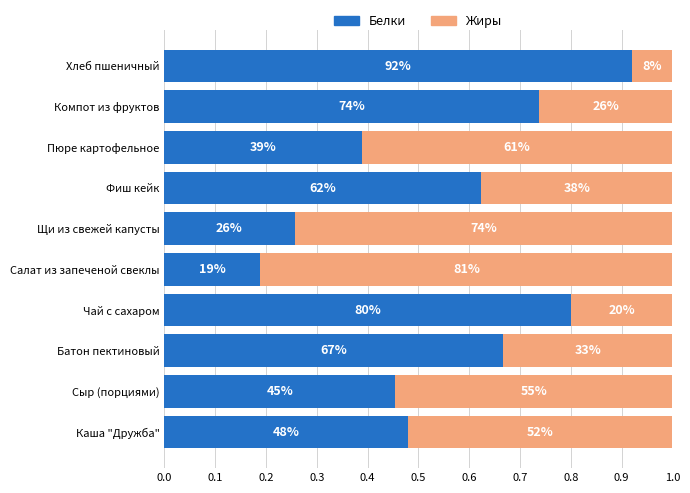

At how many categories does at least one series exceed 0?

10